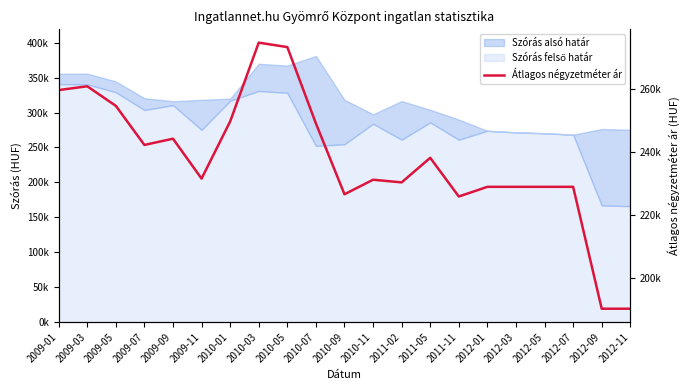

What is the minimum value shown in the chart?

190137